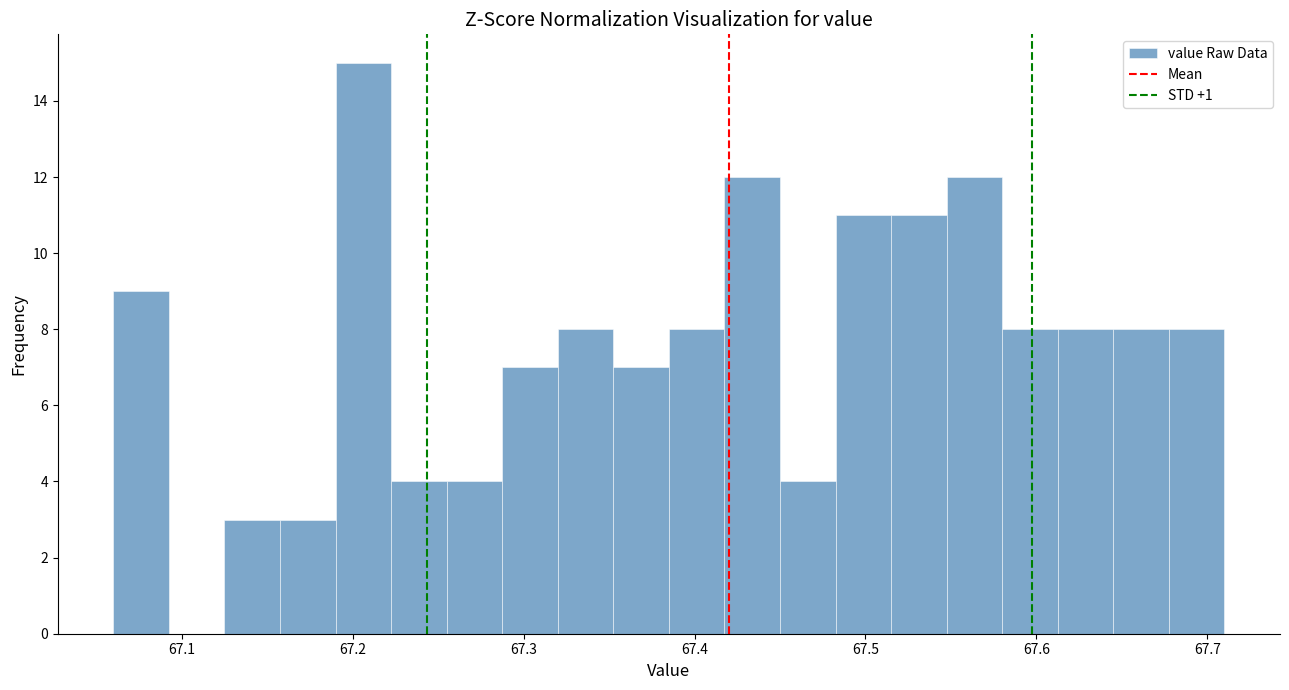

Read against the x-axis, roughly where is the centre of the tallest bar?

67.21